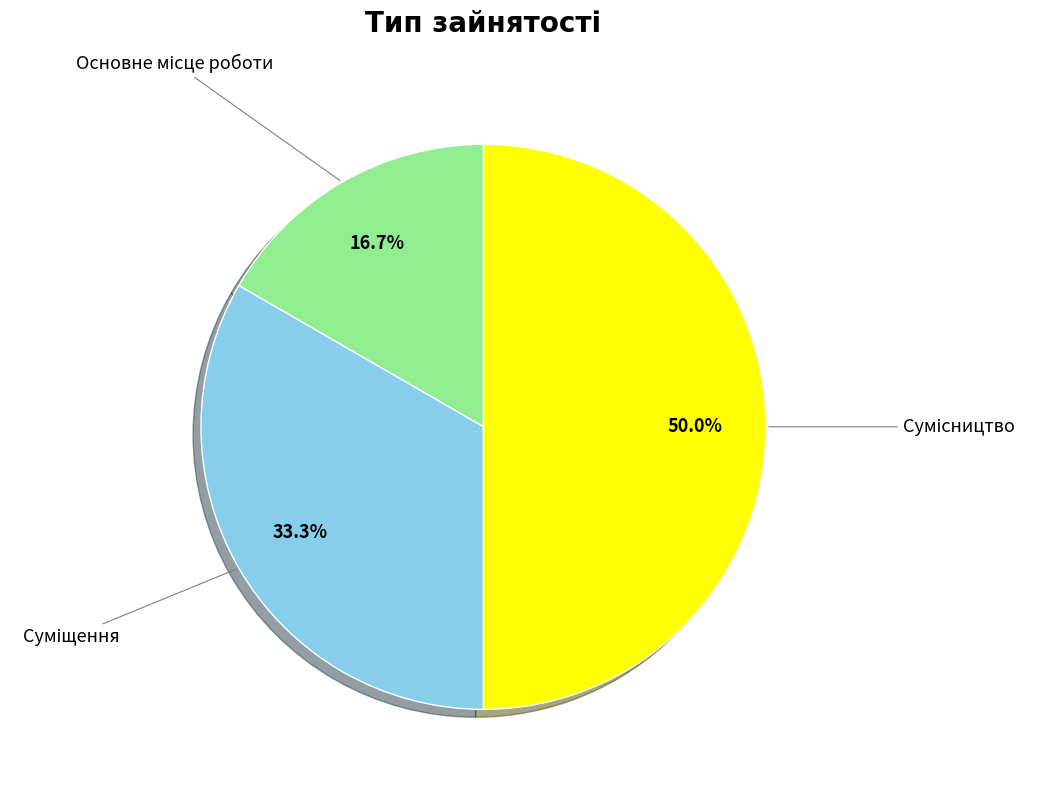

Count the number of slices in the pie.

3